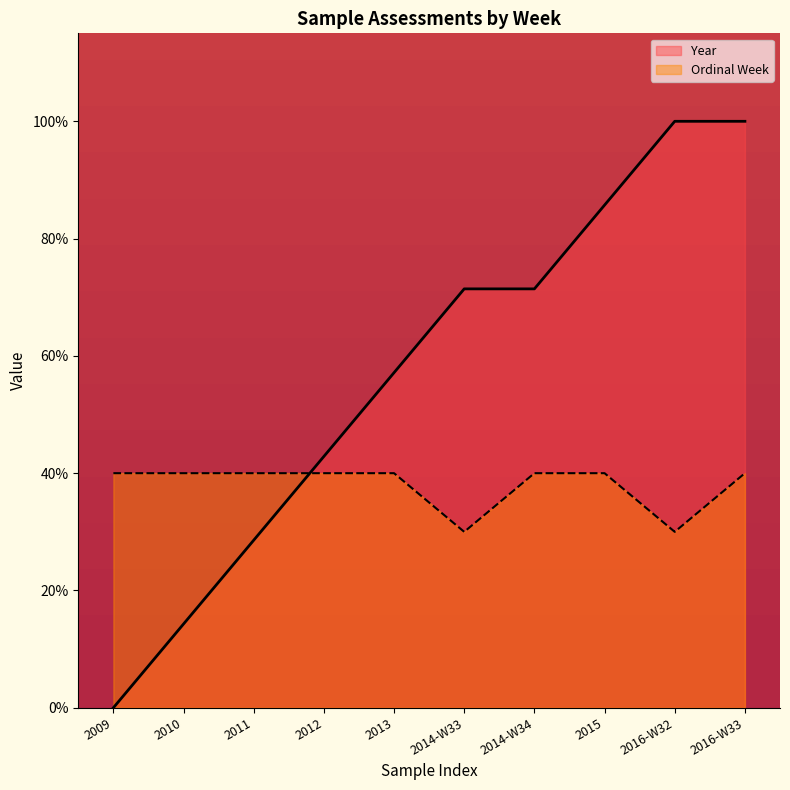

How many lines are shown in the chart?

2